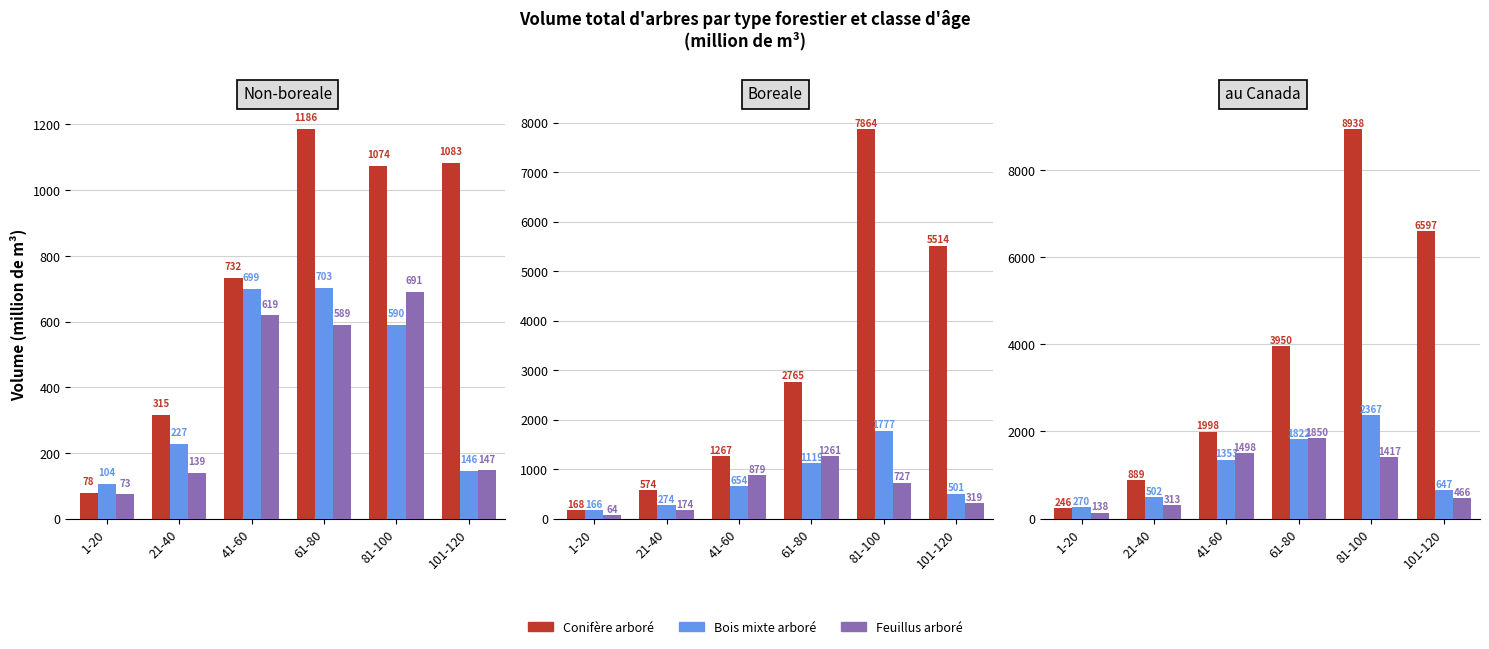

Which category has the highest value across all series?

81-100